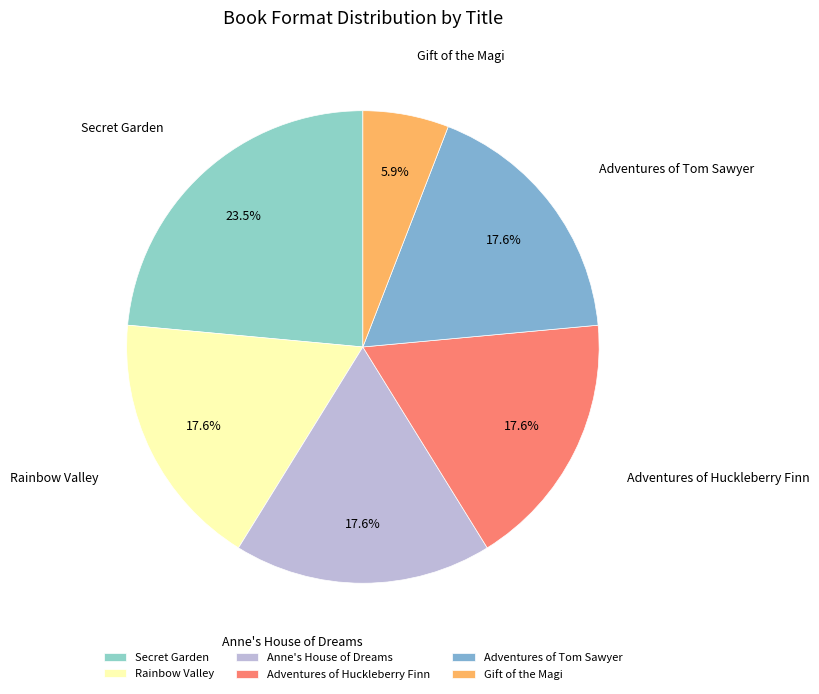

Is Gift of the Magi the majority of the pie?

No